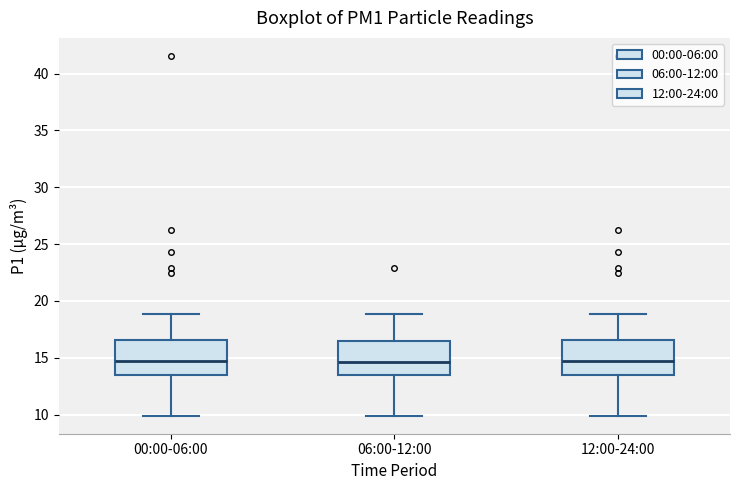

Where is the lower edge of the box for 06:00-12:00 on the y-axis? The values are not printed on the chart, so give them approximately, as read against the axis.

13.5